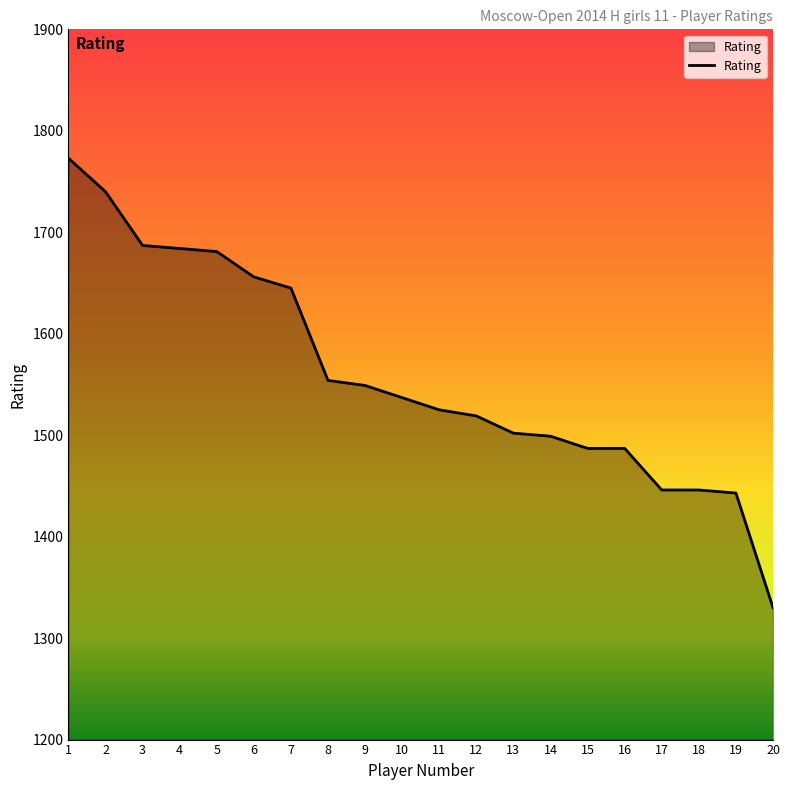

Approximately how many times larger is the value at 7 compared to 14?

1.1